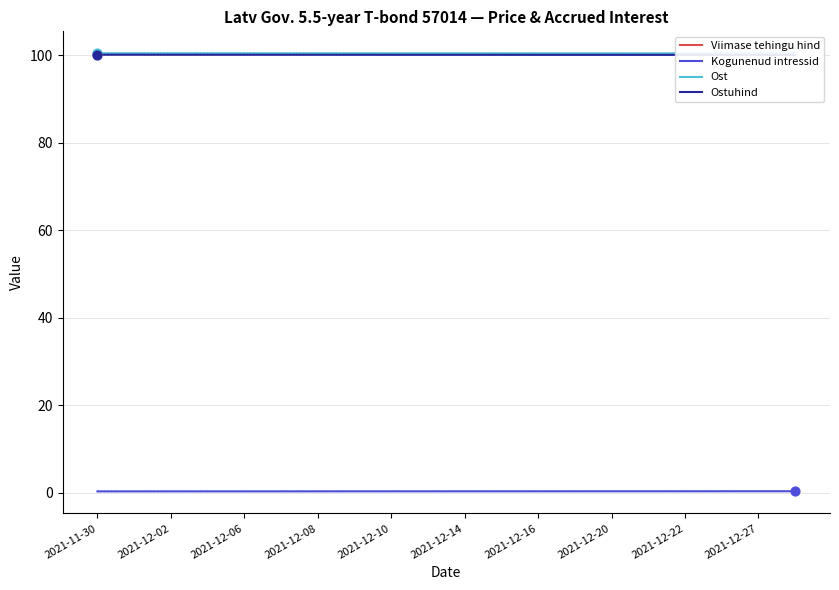

Which series has the largest total across all categories?

Ost